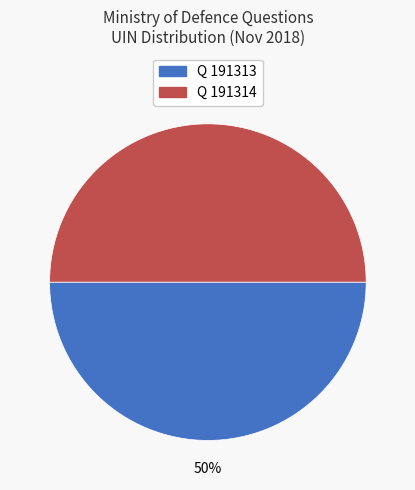

To the nearest percent, what is the average slice percentage?

50%